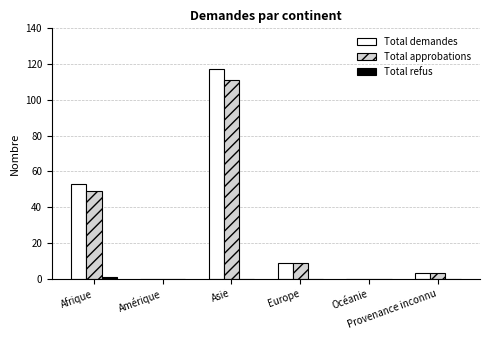

How many series are shown in this chart?

3